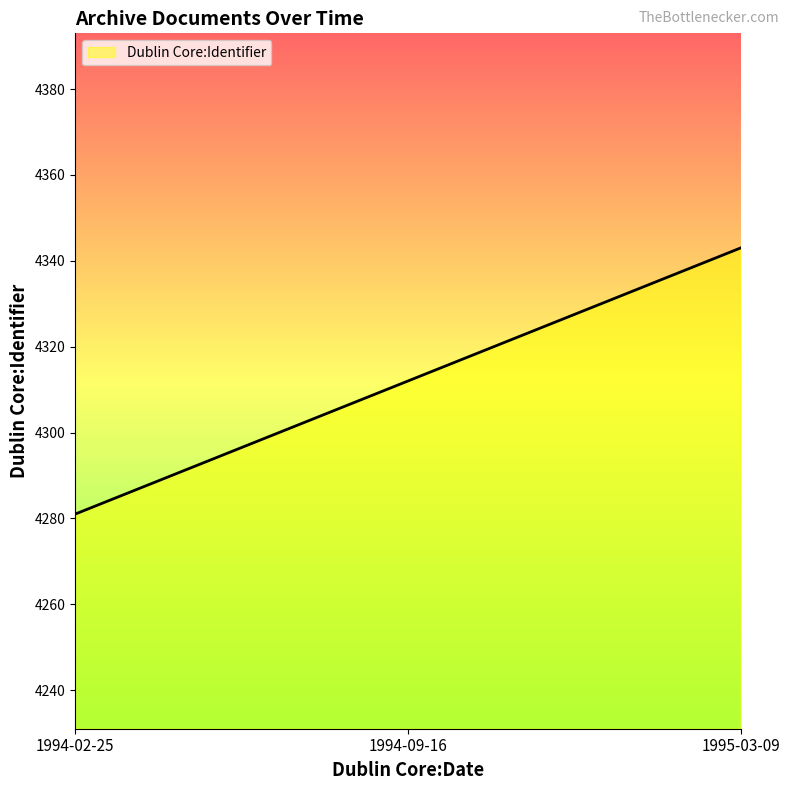

True or false: the data shows 4281 at 1994-02-25.

True